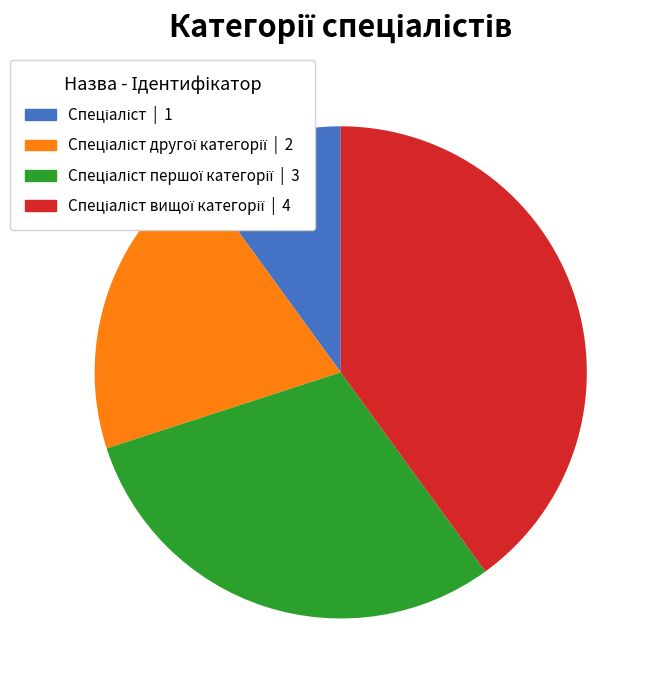

Is there a majority slice in this chart?

No